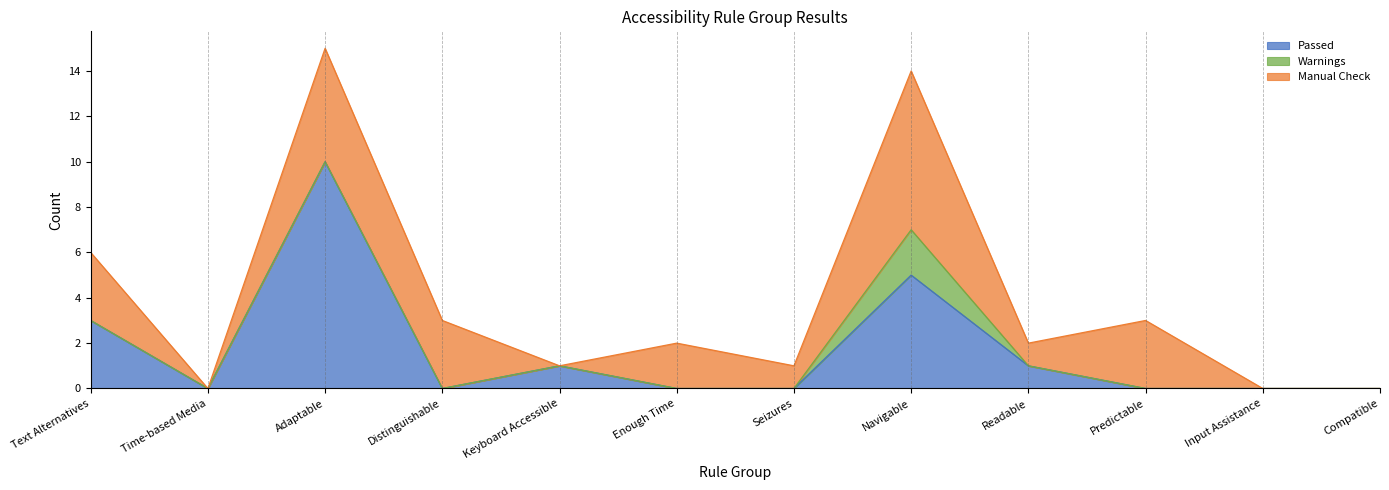

Which category has the lowest value across all series?

Time-based Media